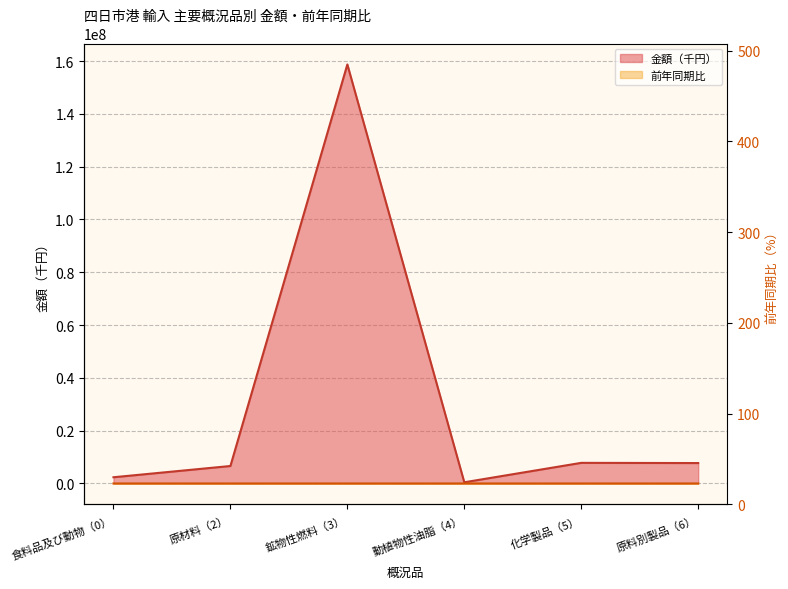

Where does the 金額（千円） series first go above 7737190?

鉱物性燃料（3）